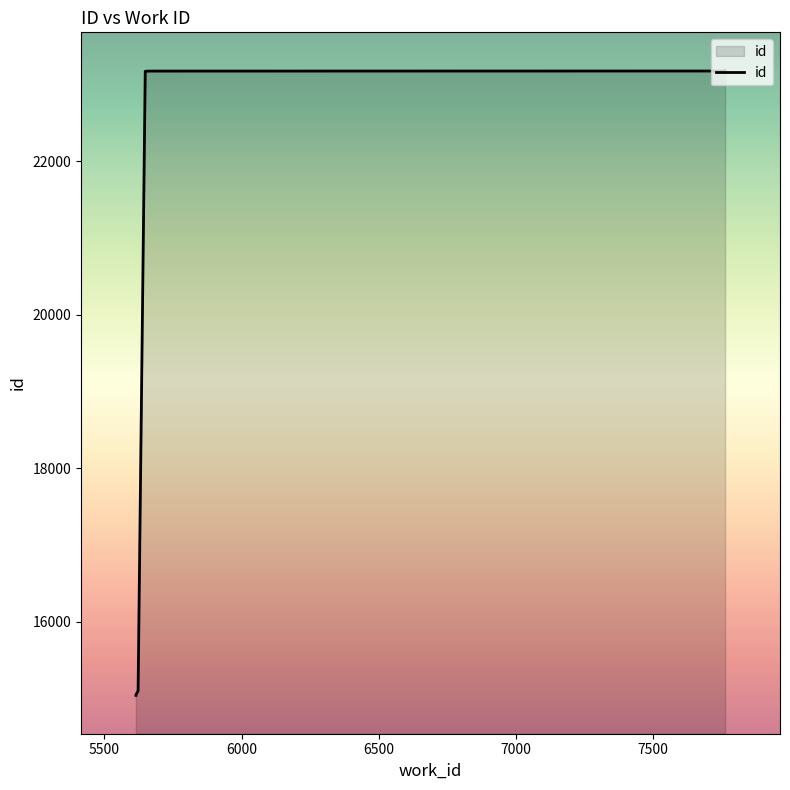

What is the minimum value shown in the chart?

15041